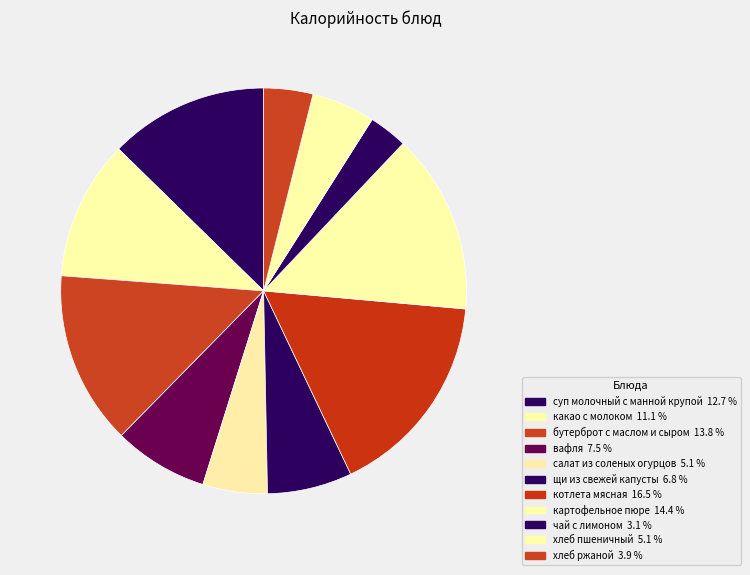

What is the largest slice in the pie chart?

котлета мясная